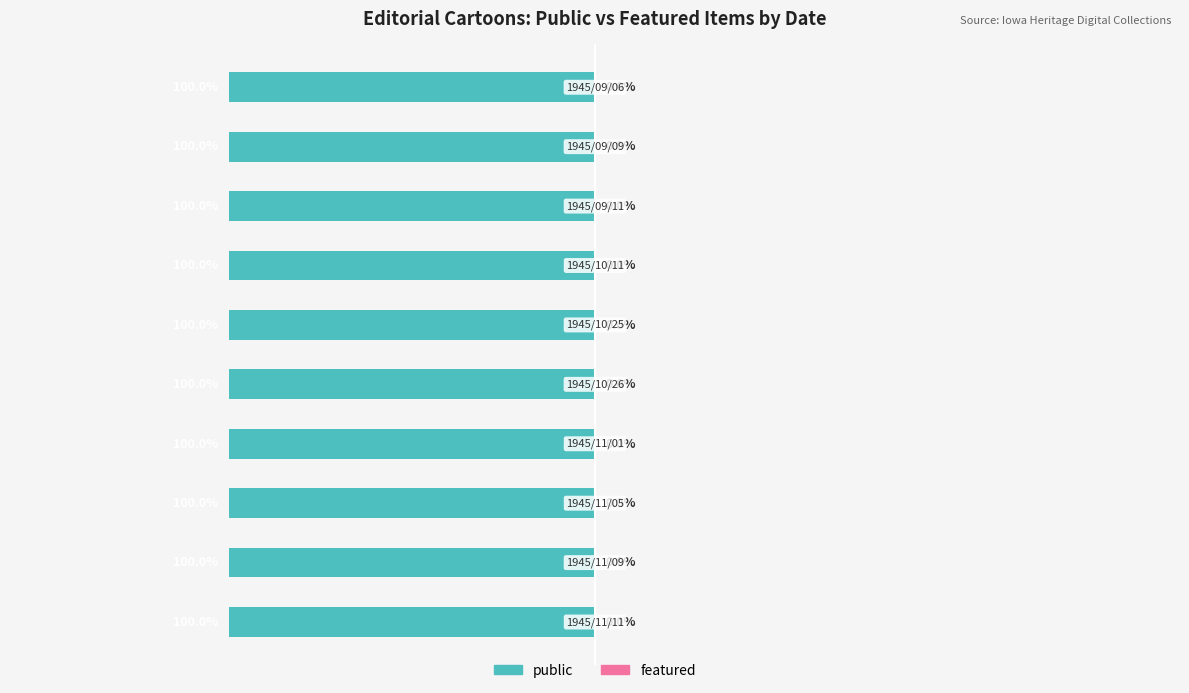

List the series in order of their overall mean, highest first.

public, featured